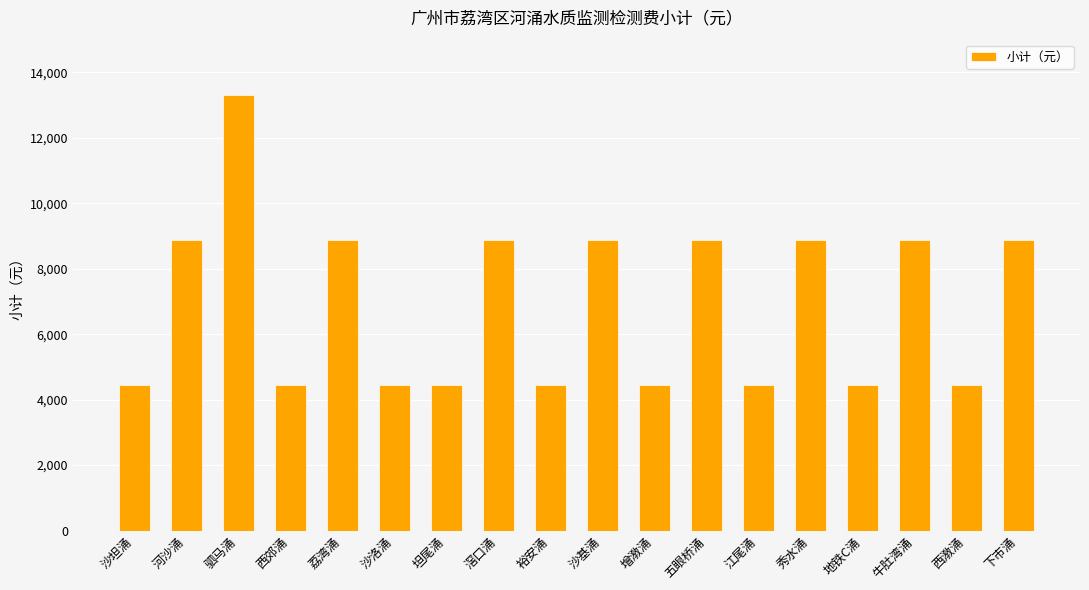

Between 沙基涌 and 增漖涌, which is larger?

沙基涌